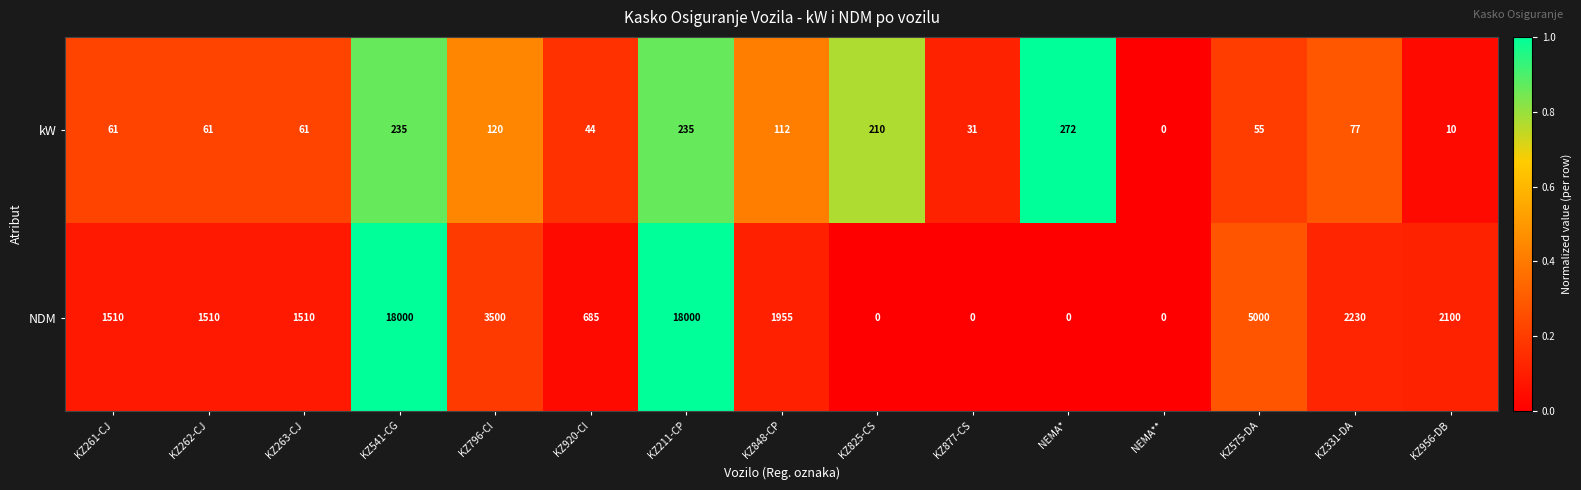

How many values in kW are above zero?

14